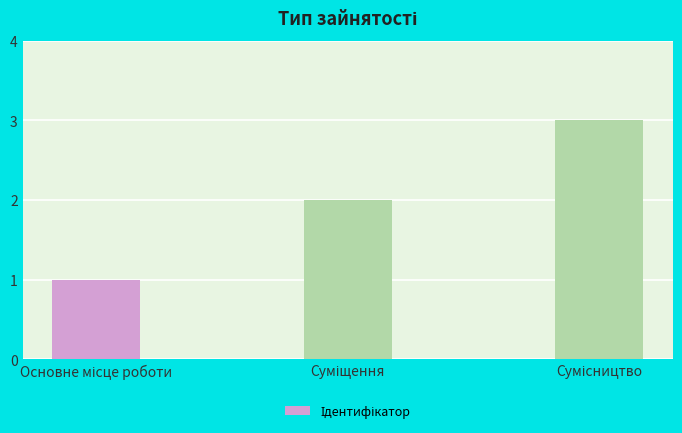

Reading left to right, transcribe all the data shown in this chart.

1	2	3